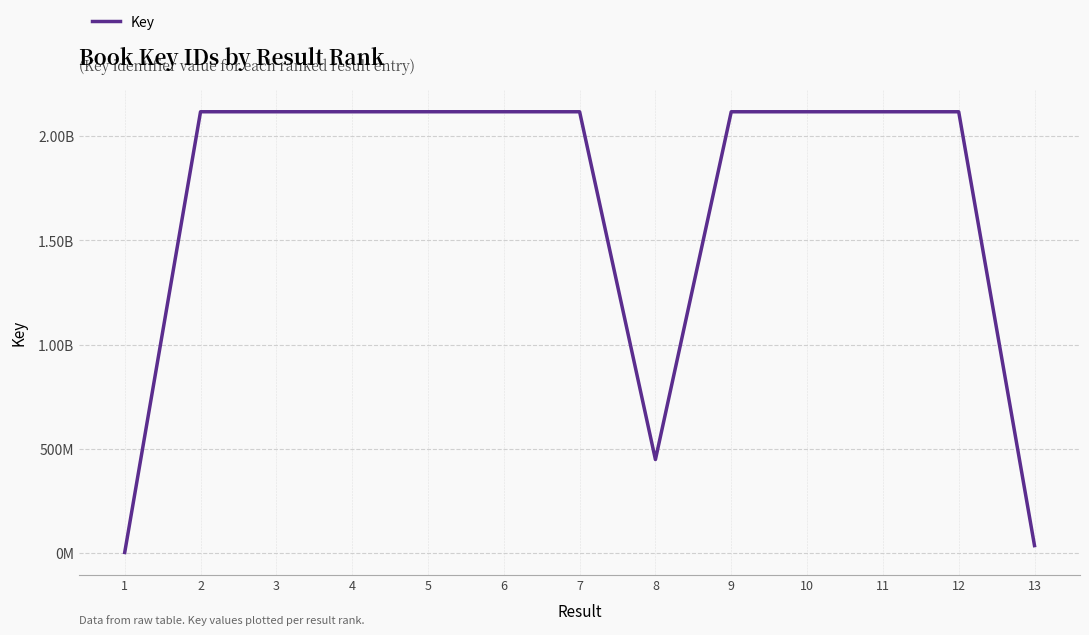

Reading left to right, transcribe all the data shown in this chart.

1664461	2117921149	2117911849	2117924184	2117896978	2117924485	2117856836	447983086	2117860475	2117872713	2117872806	2117860432	34725639